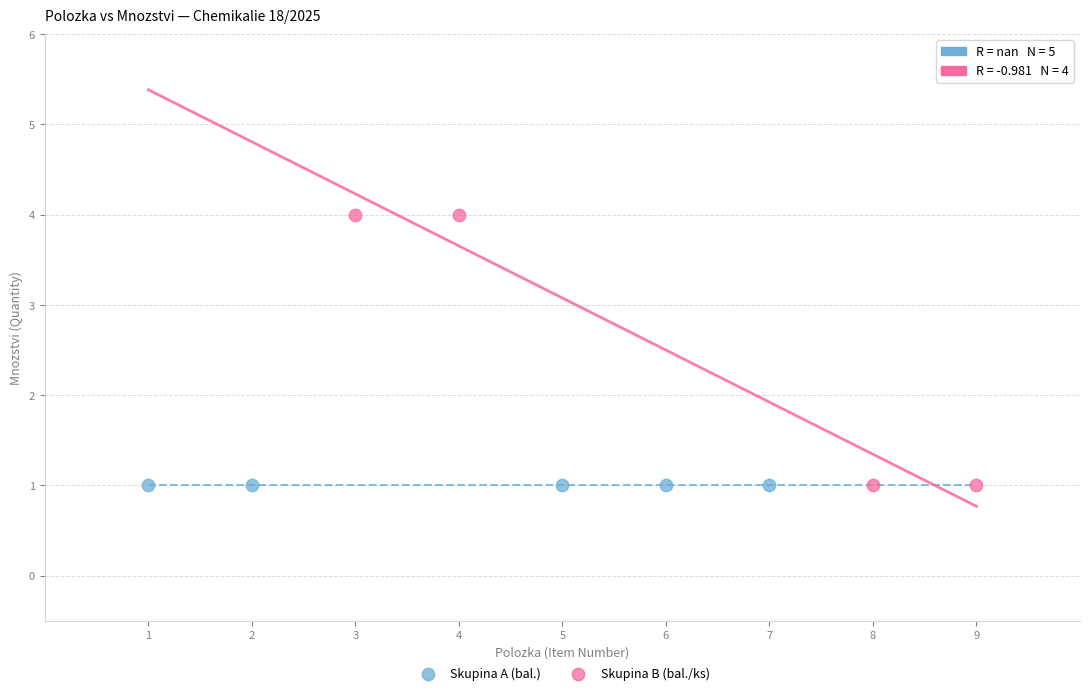

Which series reaches the maximum Y coordinate?

Skupina B (bal./ks)